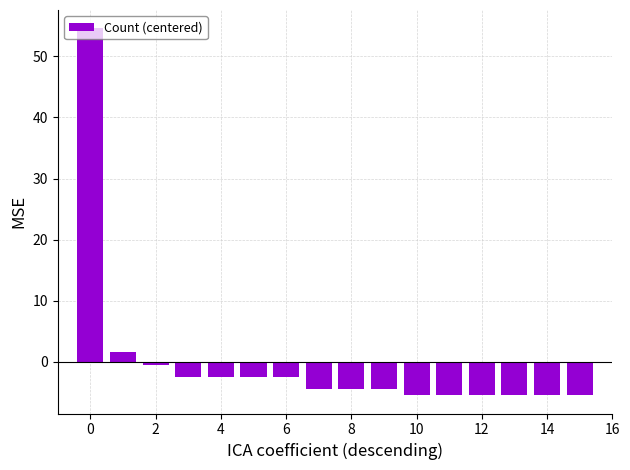

What is the maximum value shown in the chart?

54.6